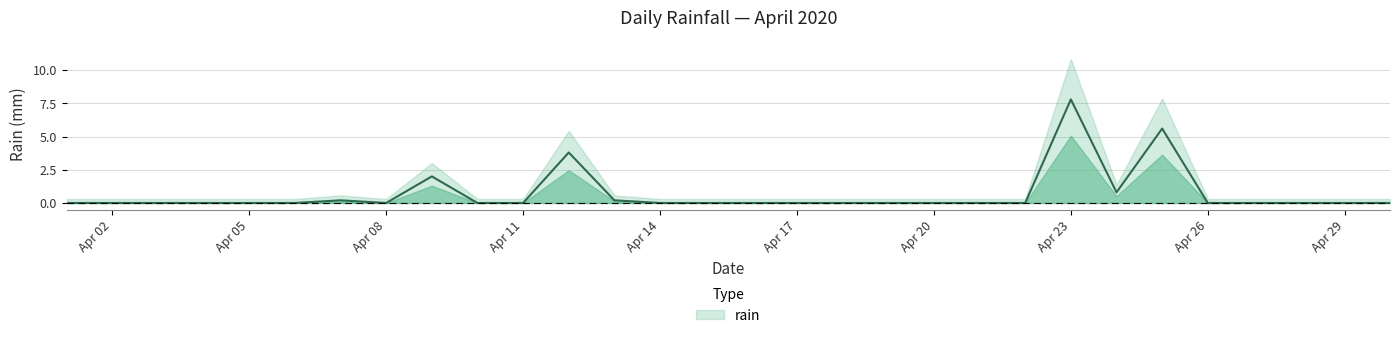

Is it true that the value at 2020-04-03 is 0.0?

True